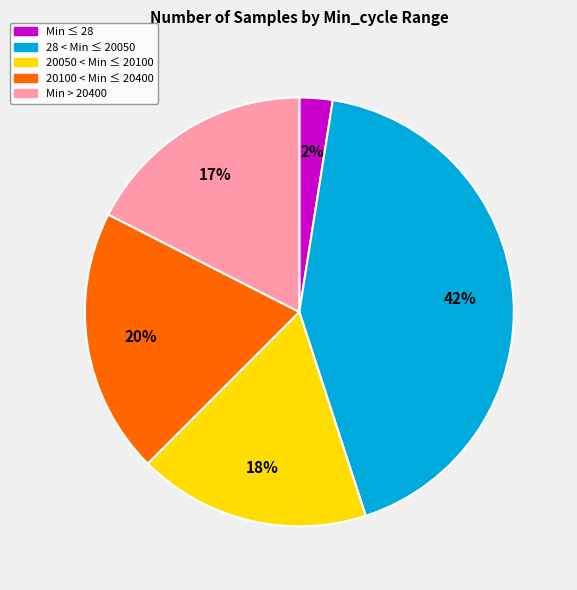

Is there a majority slice in this chart?

No